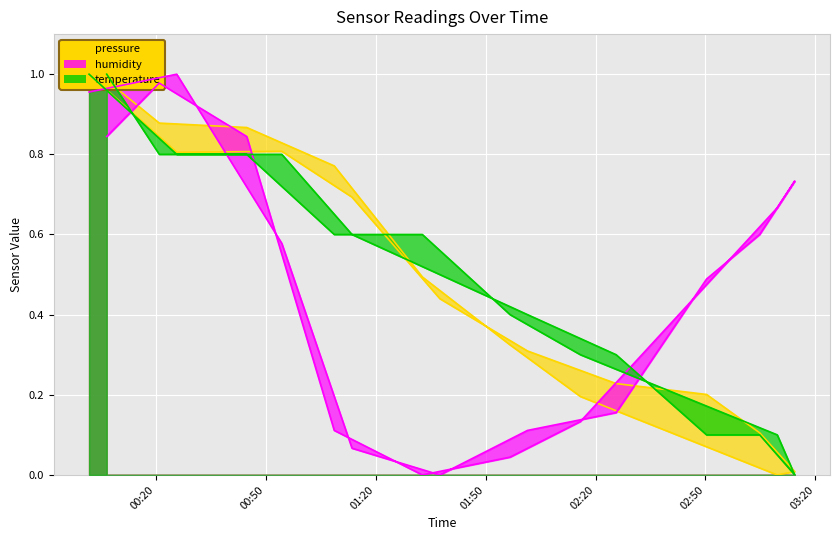

What is the difference between the second highest and minimum values in the temperature series?

1.0